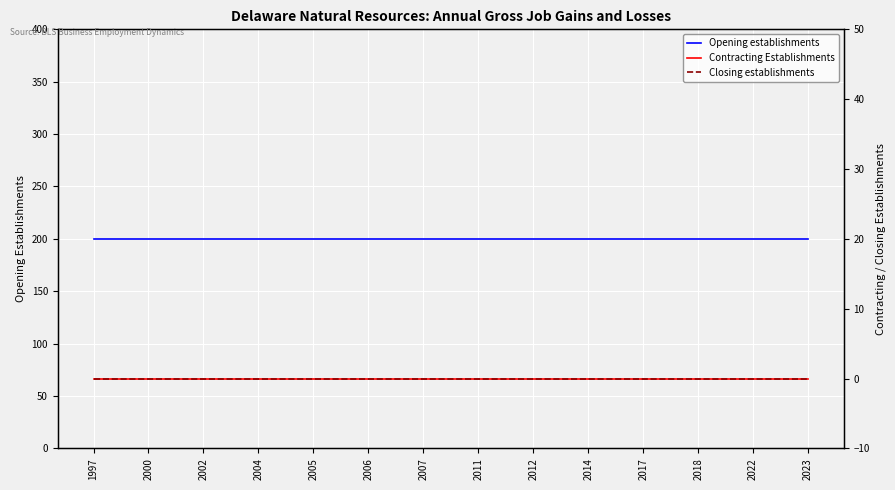

Where is Opening establishments nearest to the value 200?

1997